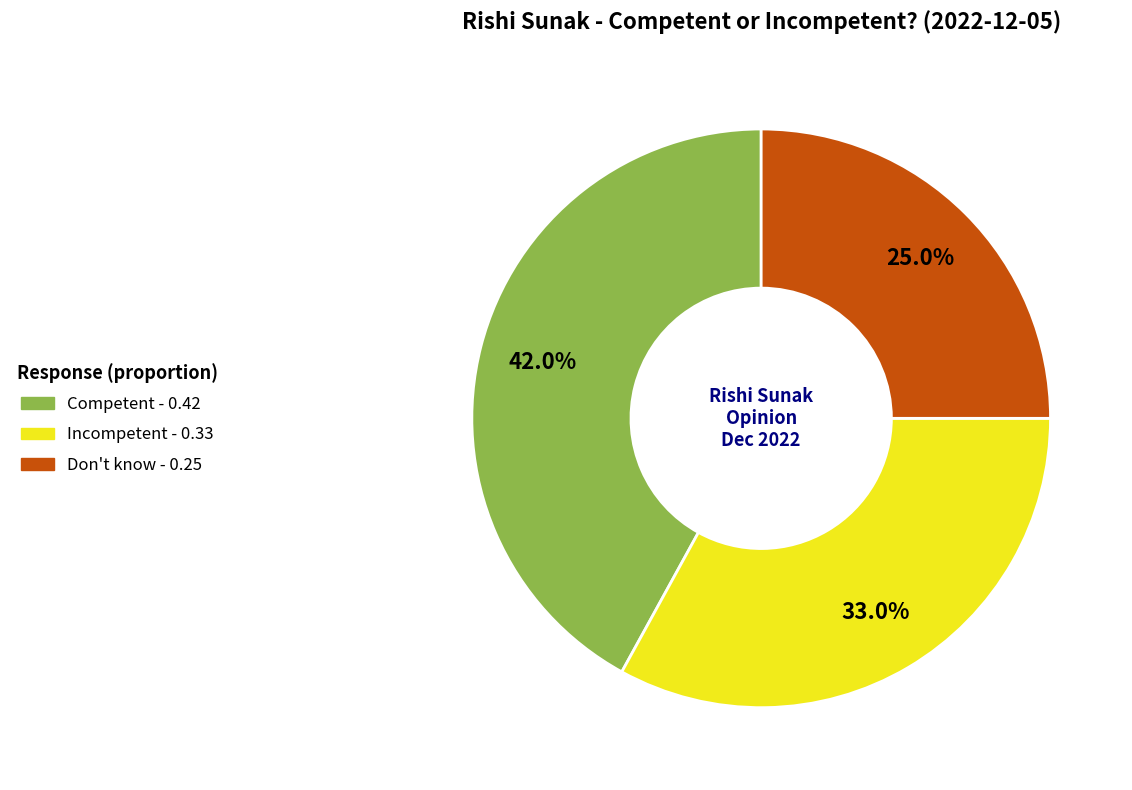

Which slice is the largest?

Competent